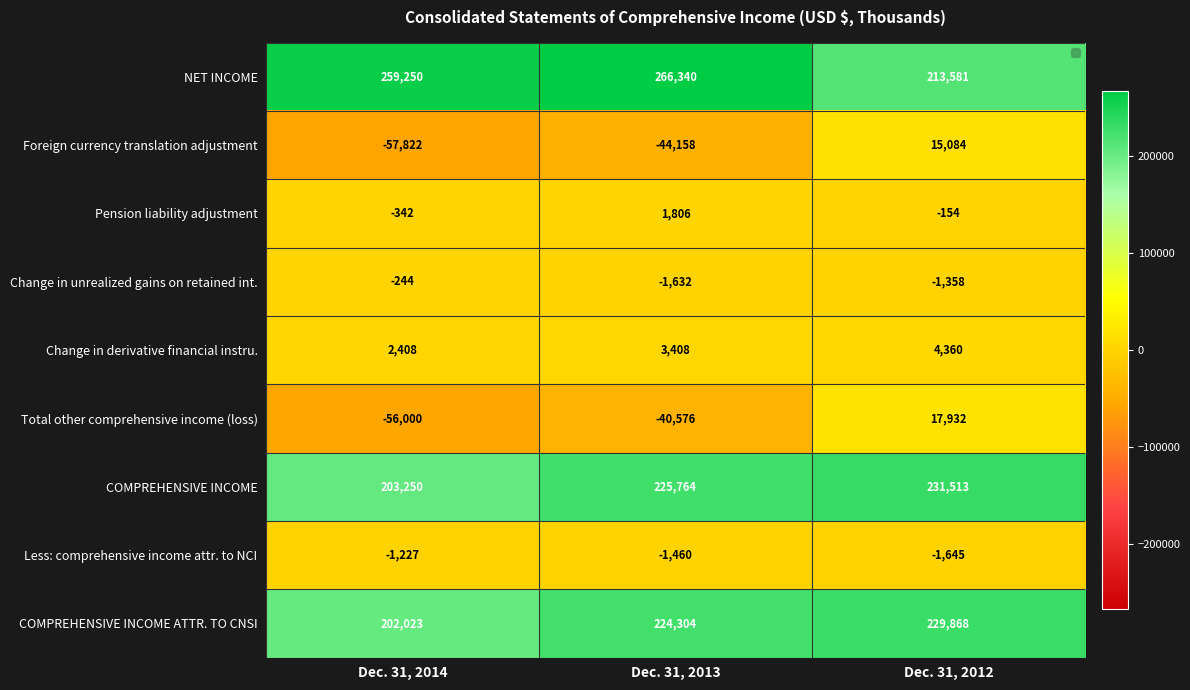

Which label corresponds to the smallest value in the chart?

Dec. 31, 2014